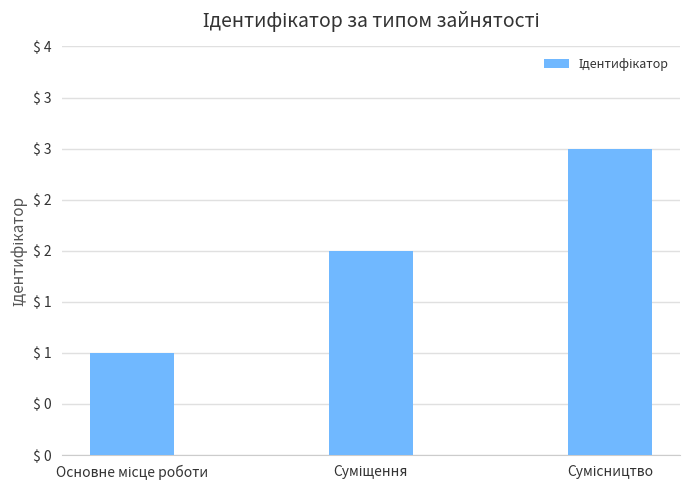

What is the label of the 1st bar from the left?

Основне місце роботи